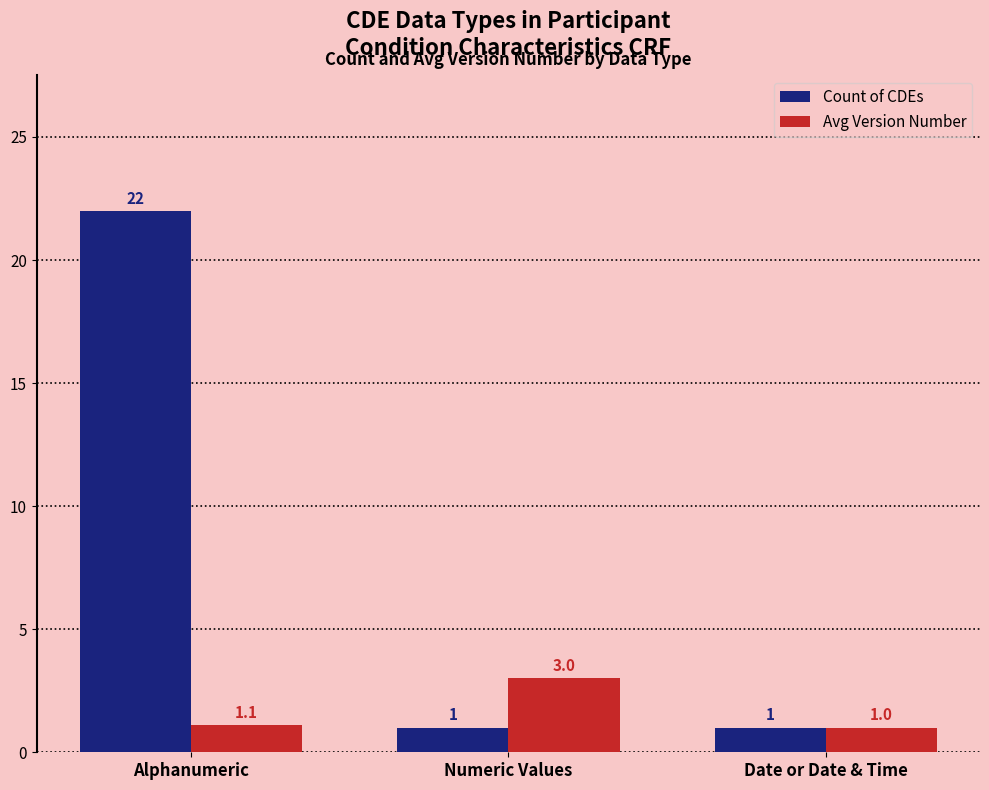

True or false: Count of CDEs has a value of 30.9 at Alphanumeric.

False